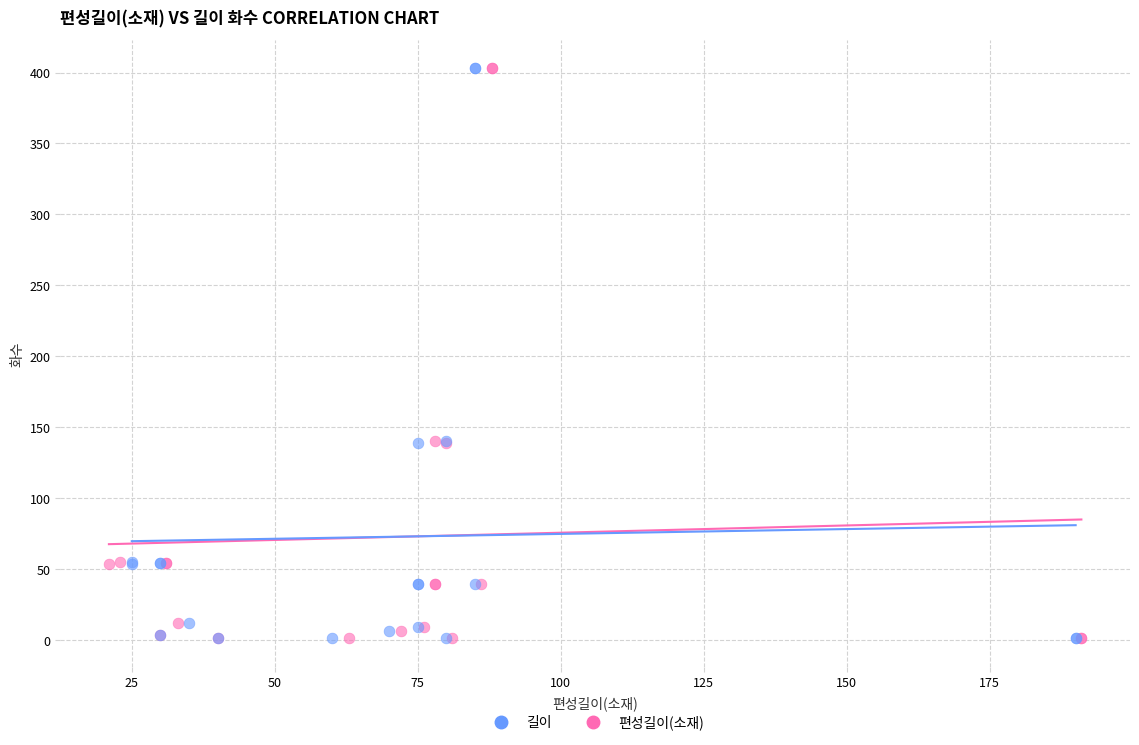

What are all the series names shown in the legend?

길이, 편성길이(소재)